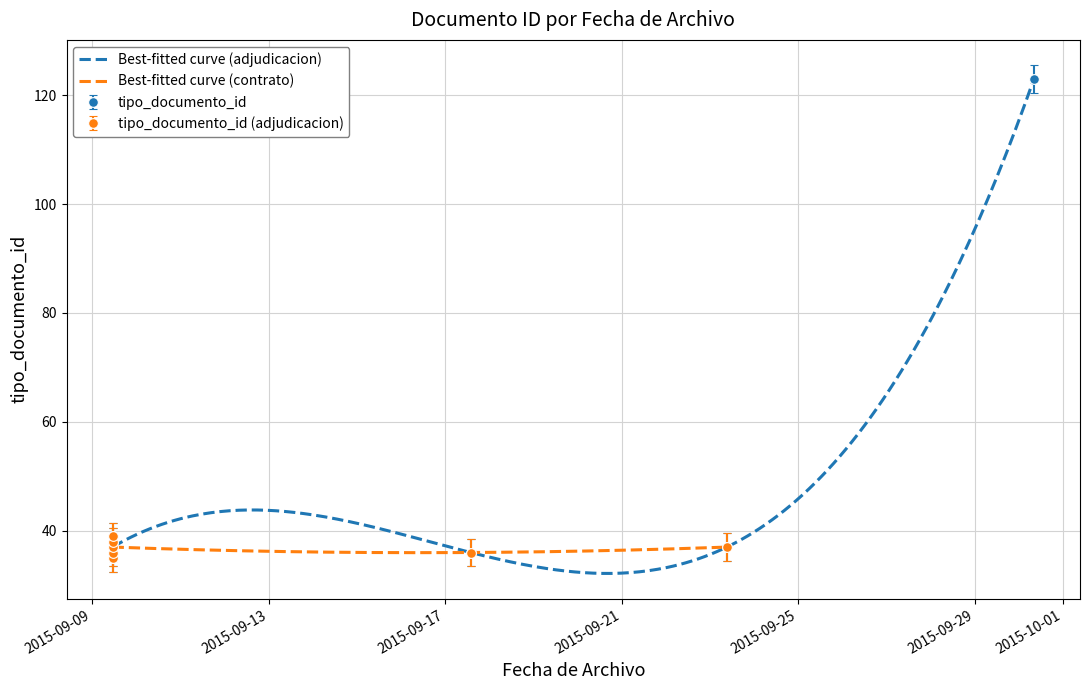

At which category does the chart reach its minimum across all series?

2015-09-09 11:12:39